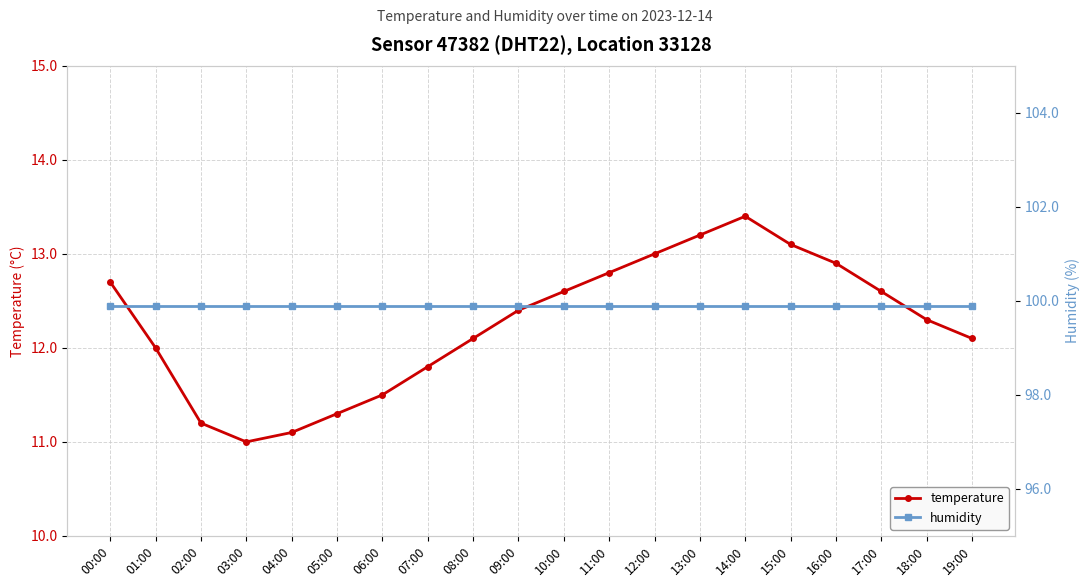

What is the total value across all series at 19:00?

112.0